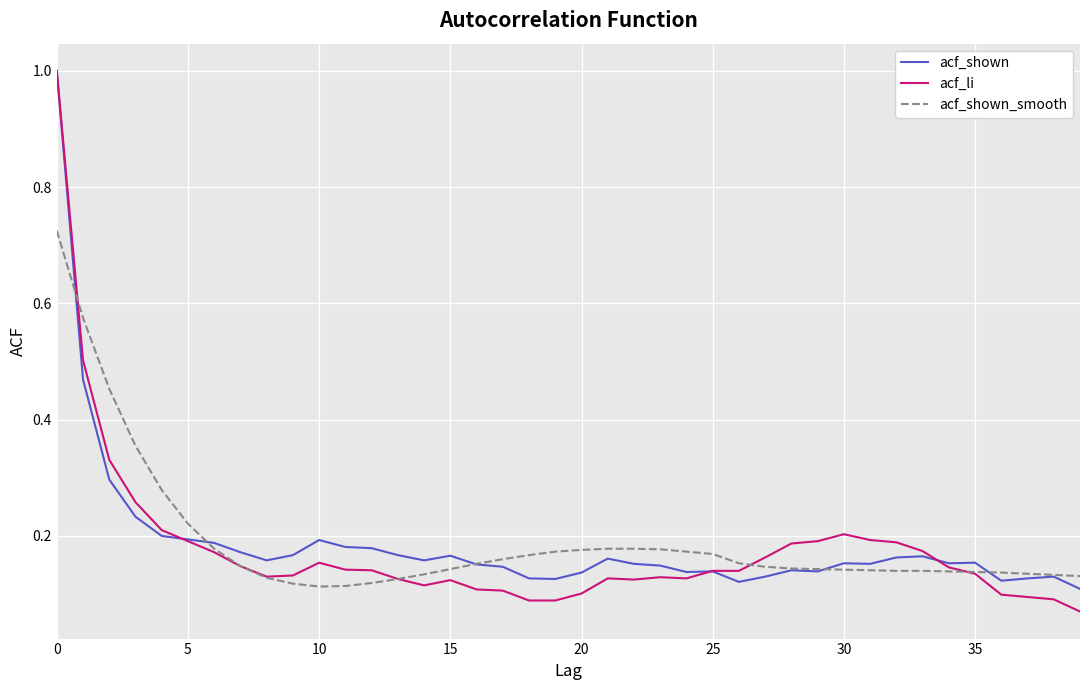

What is the greatest value displayed?

1.0